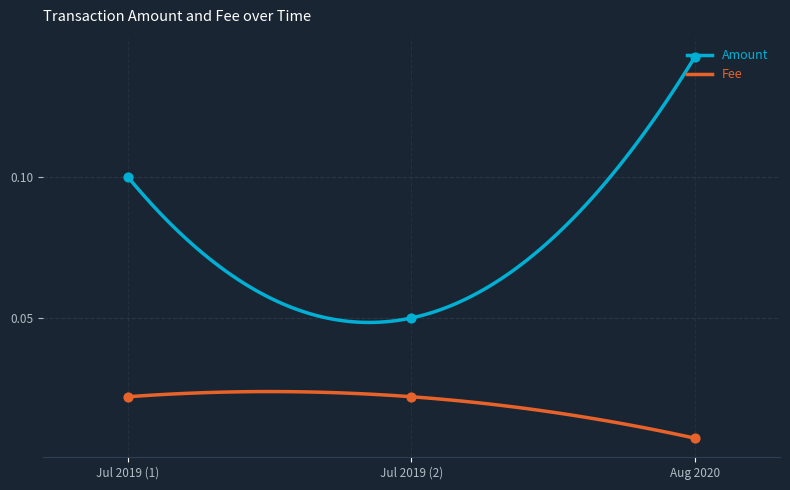

What are all the series names shown in the legend?

Amount, Fee